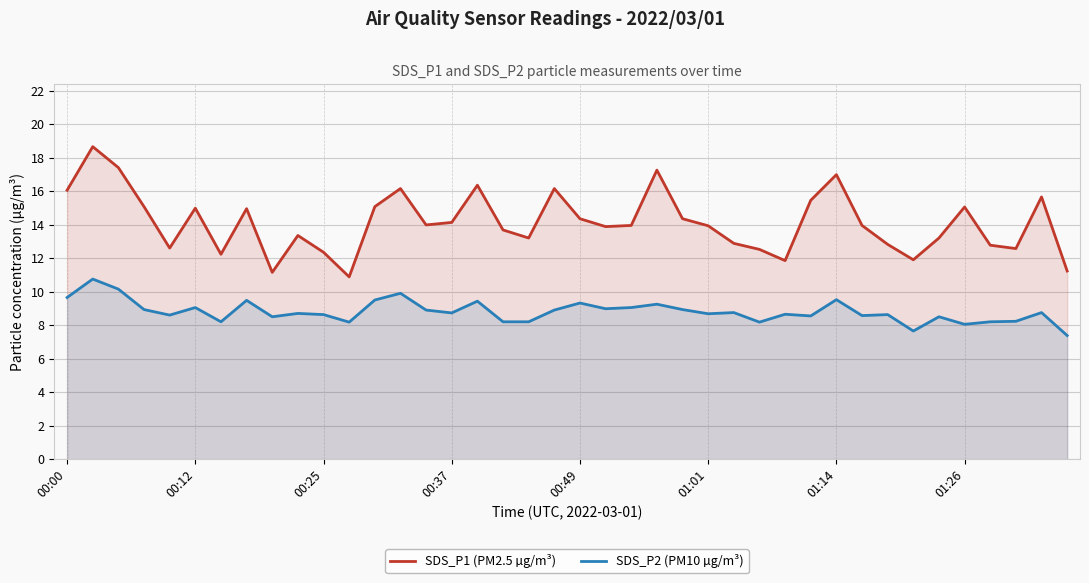

At how many categories does at least one series exceed 15?

13